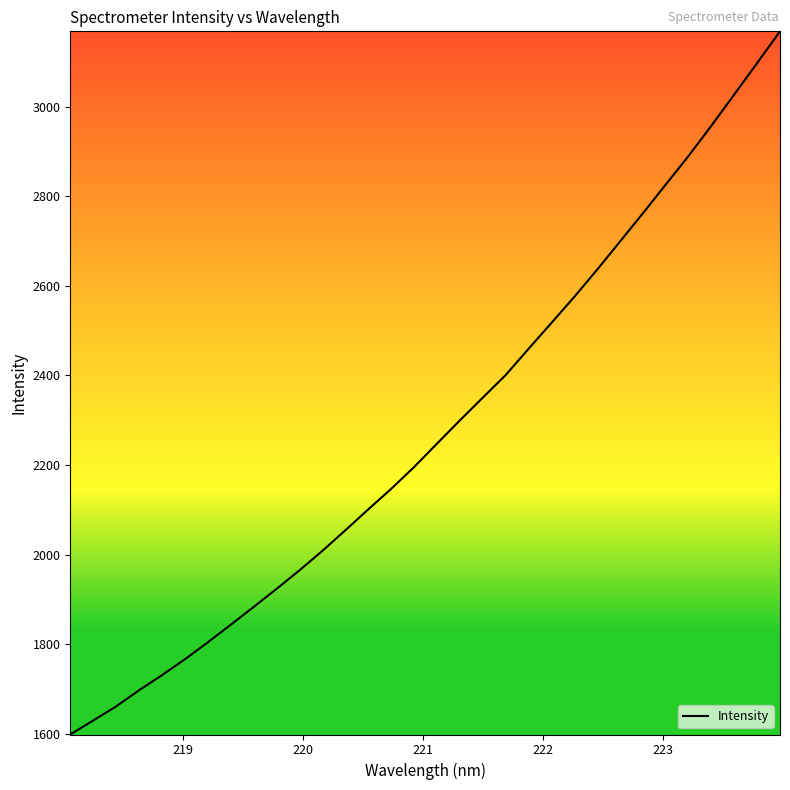

What is the maximum value shown in the chart?

3168.0